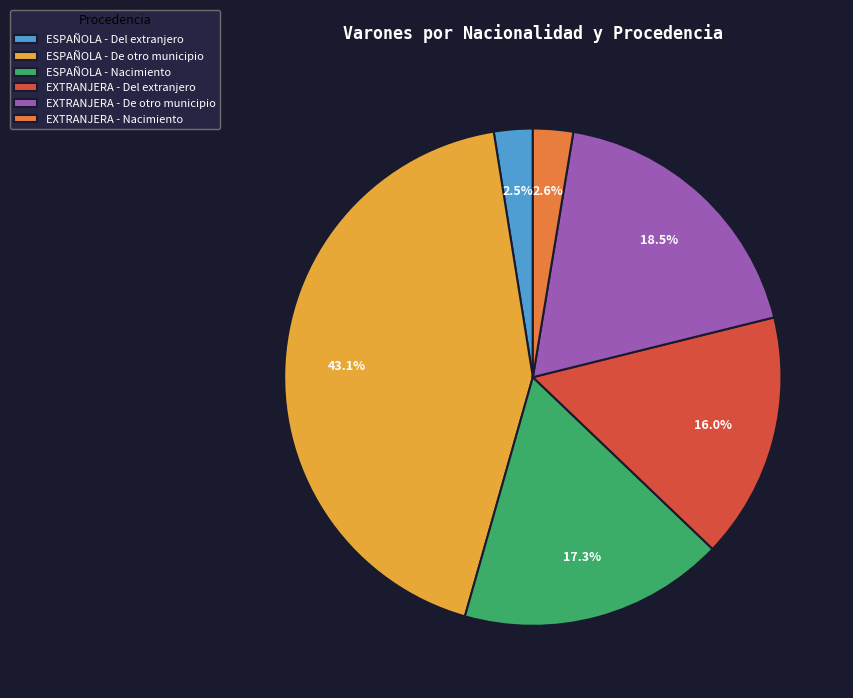

Is there any slice that represents more than half of the pie?

No